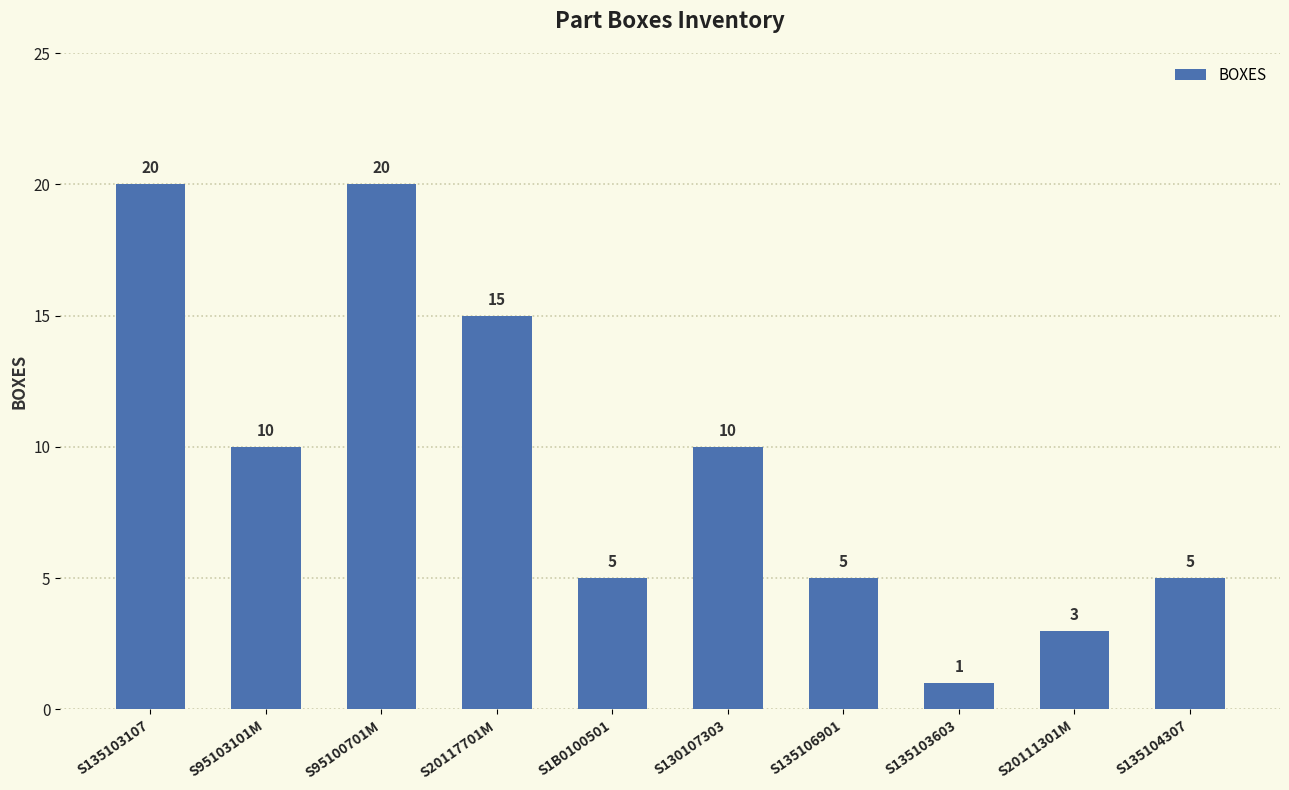

Reading left to right, list all the values displayed in this chart.

S135103107=20	S95103101M=10	S95100701M=20	S20117701M=15	S1B0100501=5	S130107303=10	S135106901=5	S135103603=1	S20111301M=3	S135104307=5